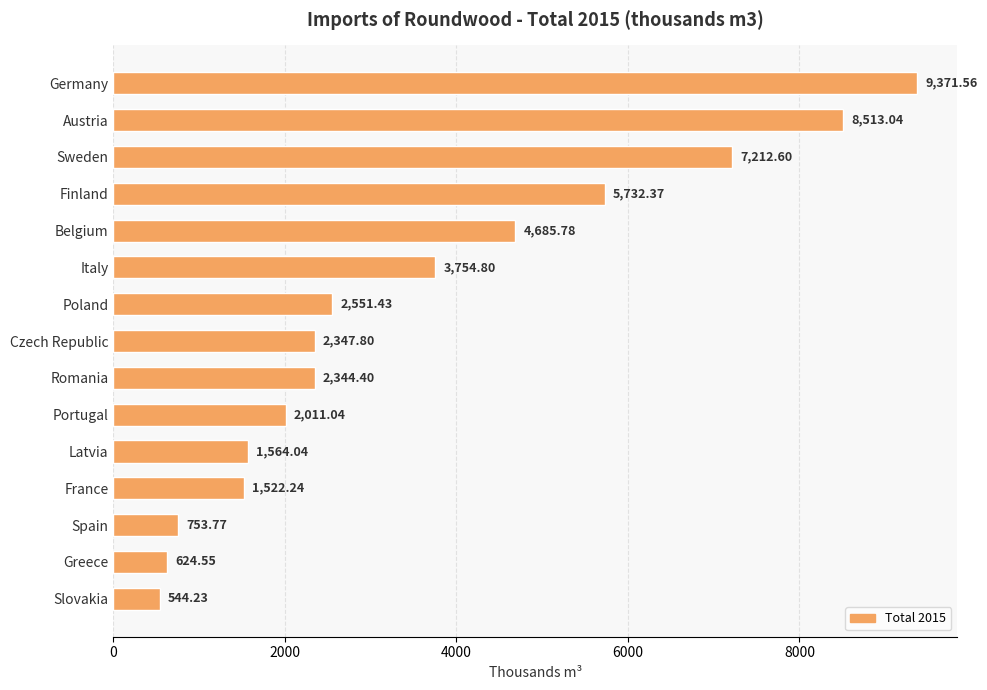

How many data points are less than 2347?

7